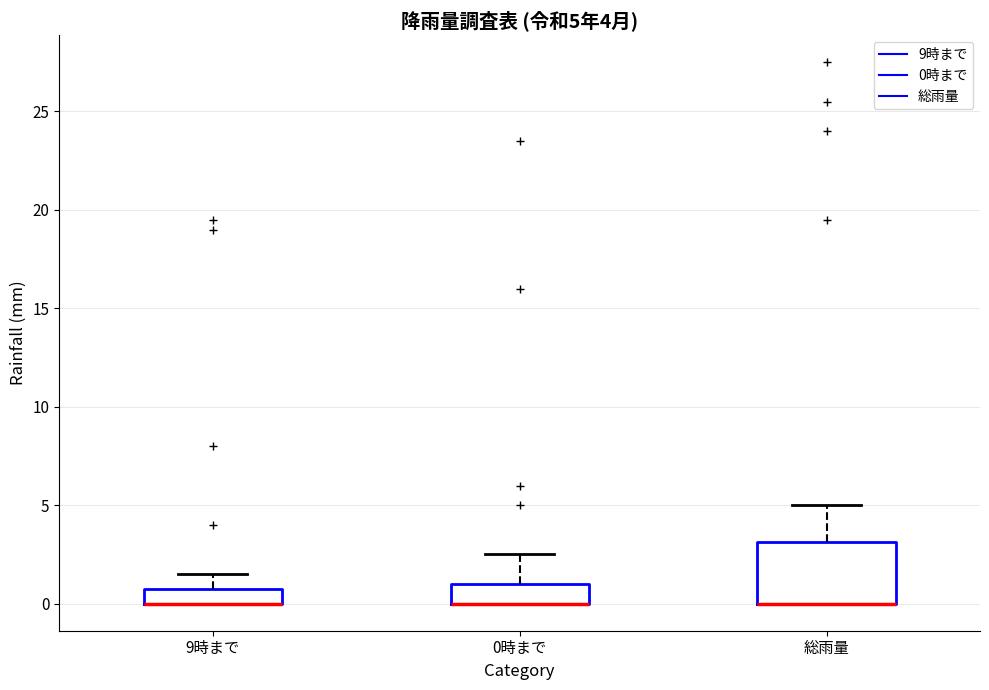

Which box is the tallest, from its lower edge to its upper edge?

総雨量